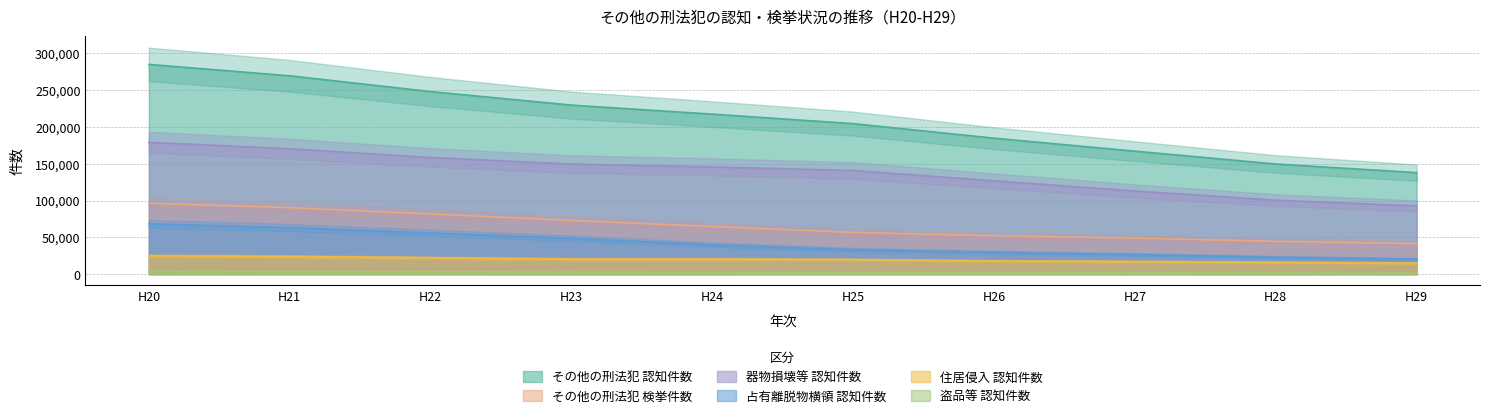

Between H25 and H26, which series saw the biggest shift?

その他の刑法犯 認知件数